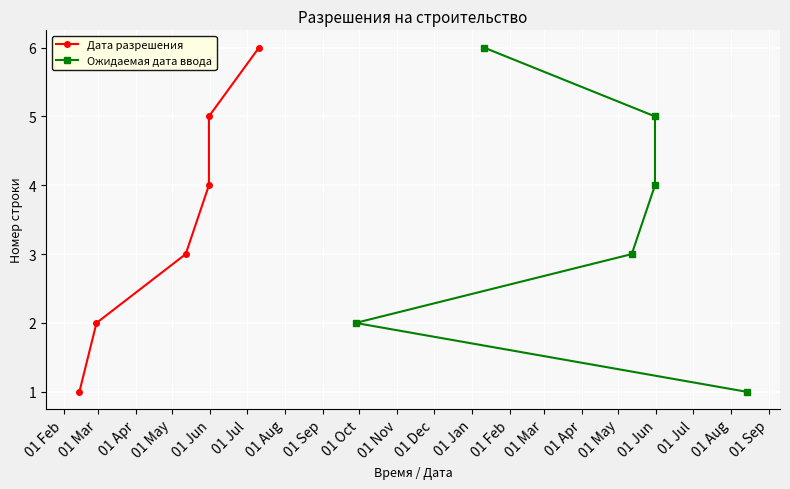

What is the label of the 6th point from the right?

01 Feb